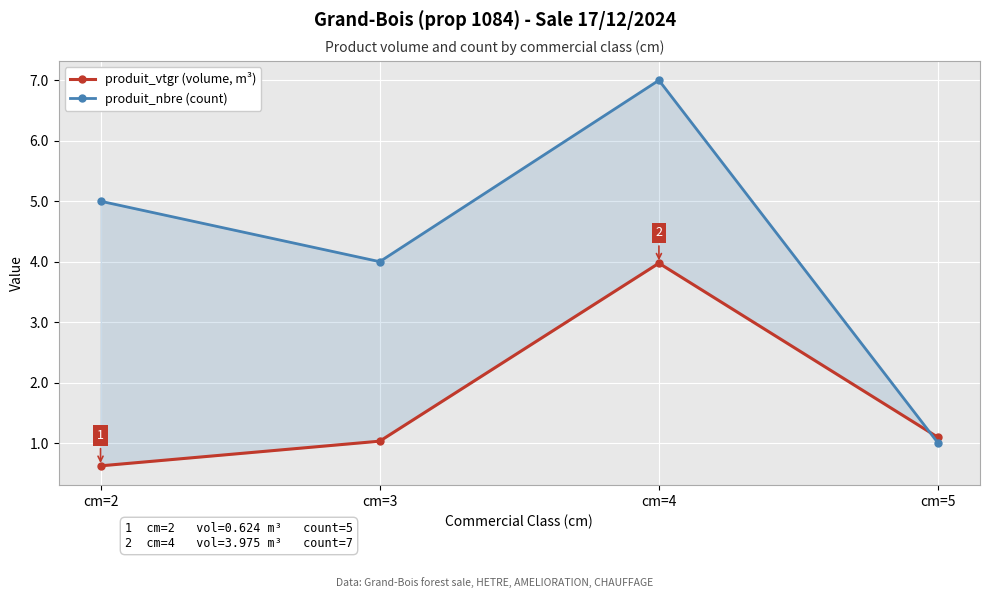

Is it true that produit_vtgr (volume, m³) equals 1.0 at cm=3?

True